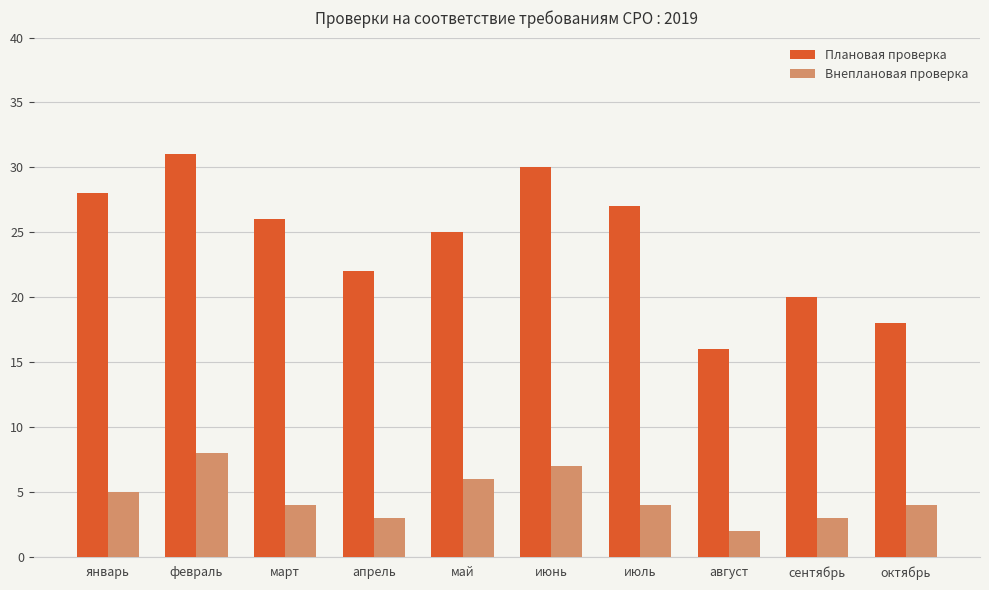

The value of Внеплановая проверка at февраль is 3. True or false?

False